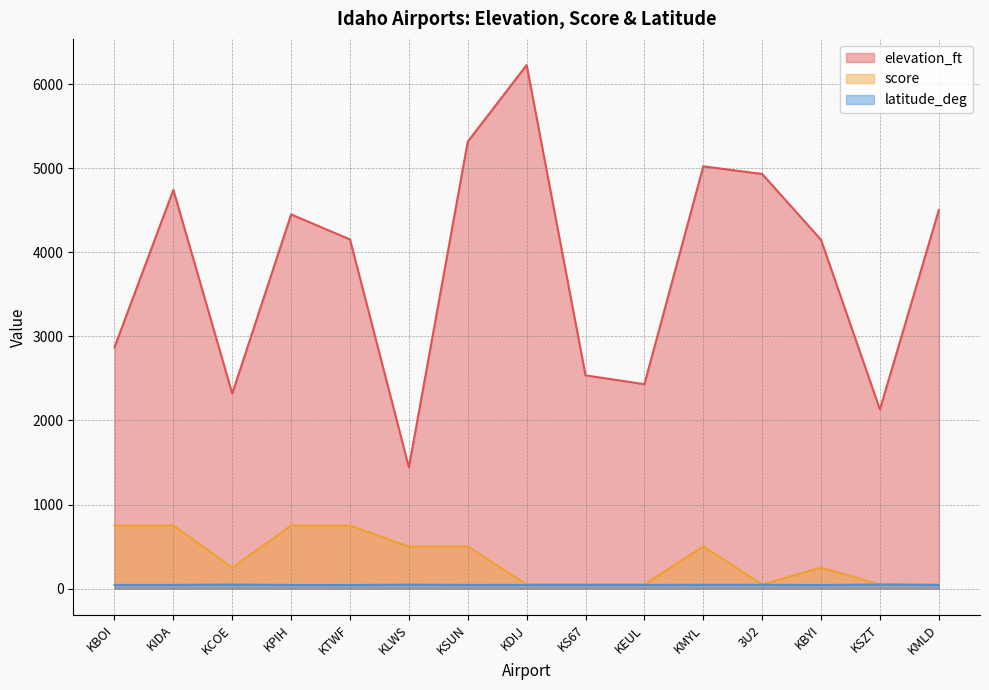

True or false: elevation_ft and latitude_deg cross at least once.

False